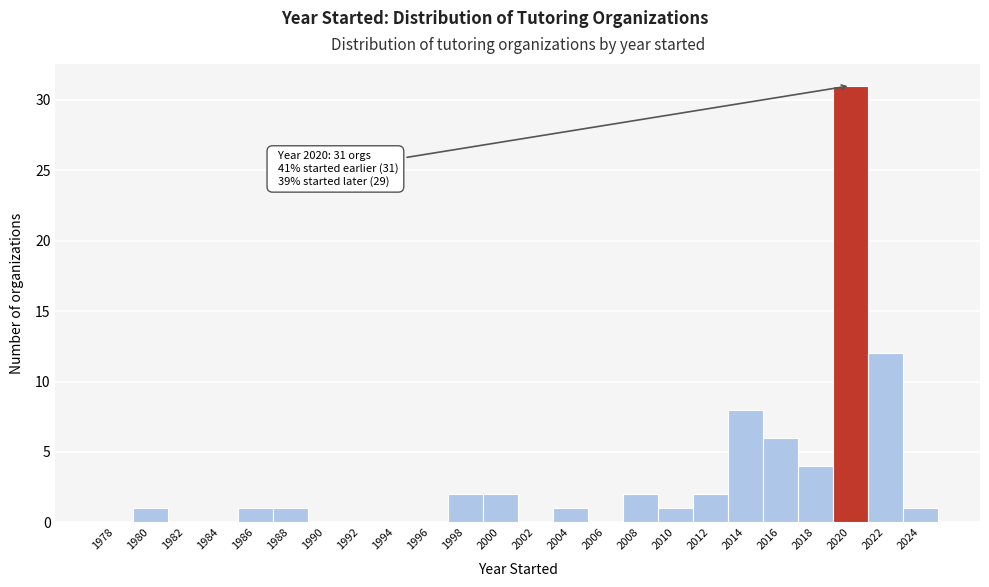

What is the greatest value displayed?

31